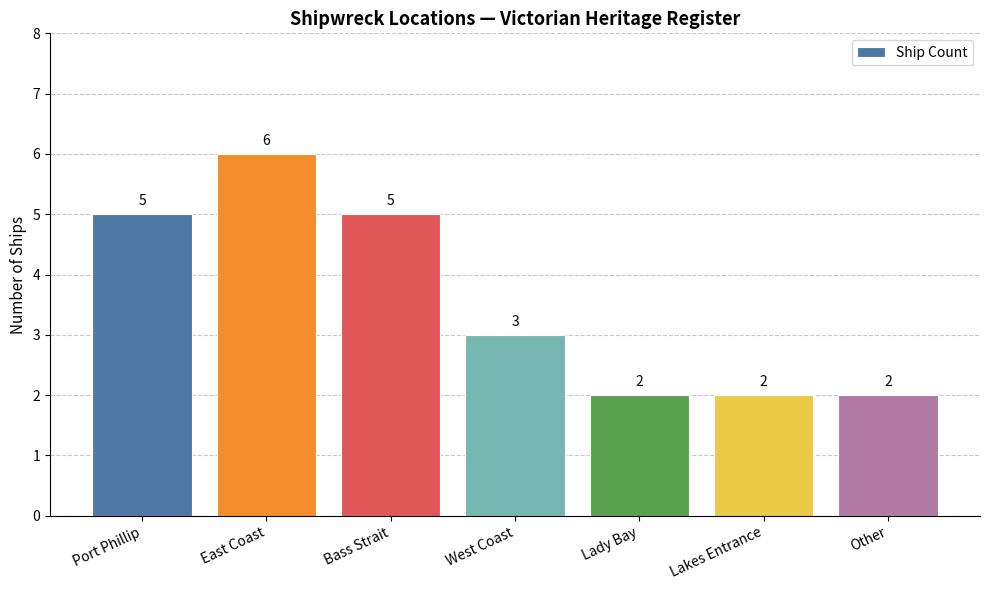

What is the value of the 6th bar from the left?

2